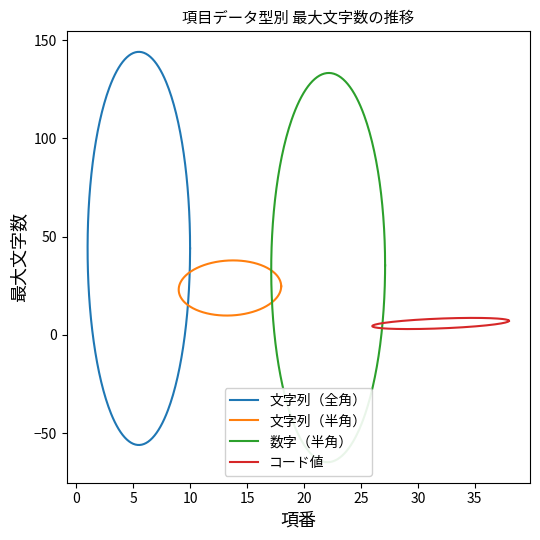

What is the value of the 項番 point at the 14th from the left?

15